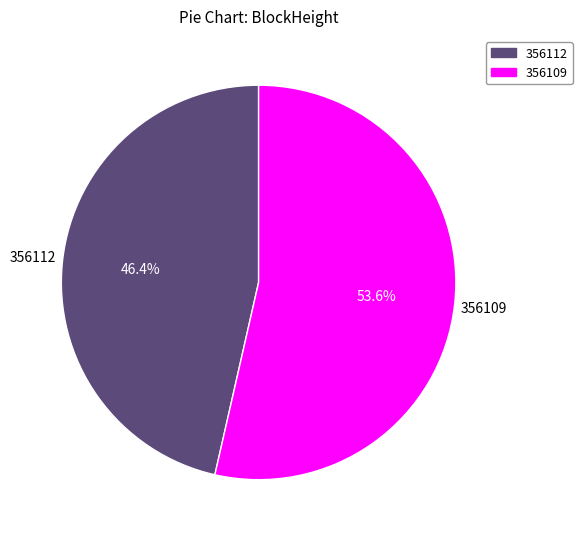

Which has a higher value, 356109 or 356112?

356109